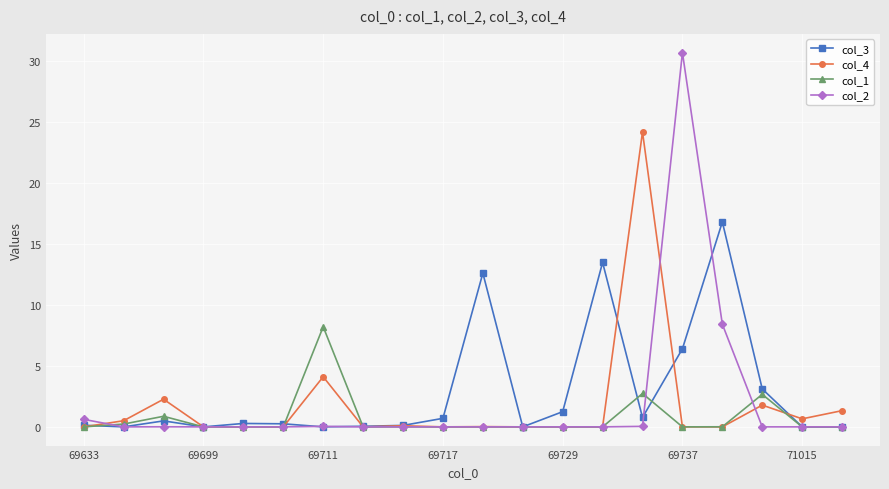

Count the number of categories in the chart.

20